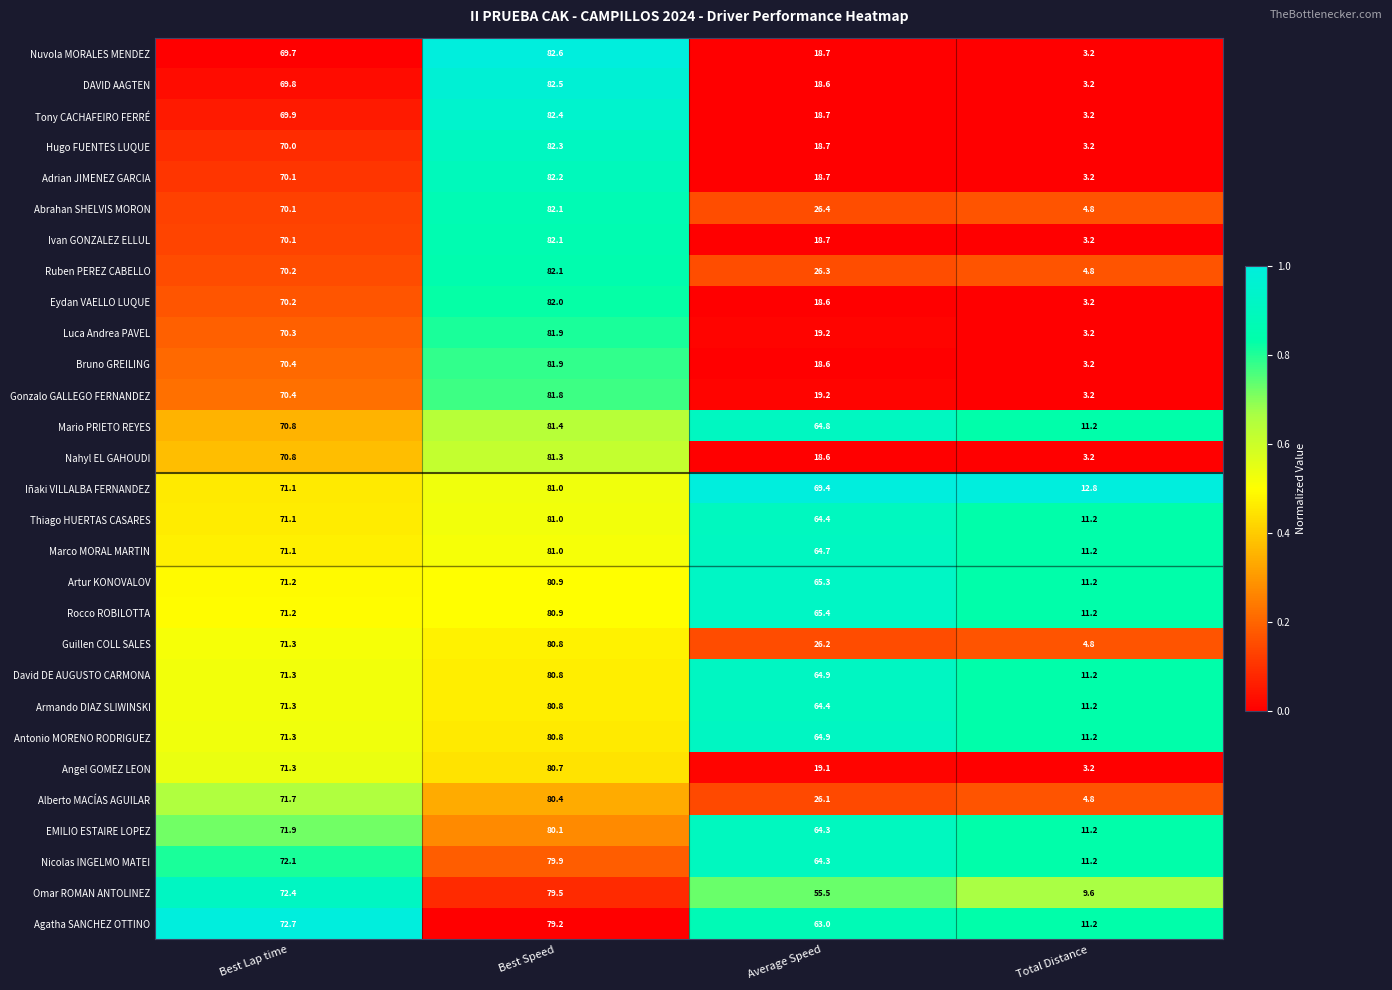

What is the maximum value shown in the chart?

82.6